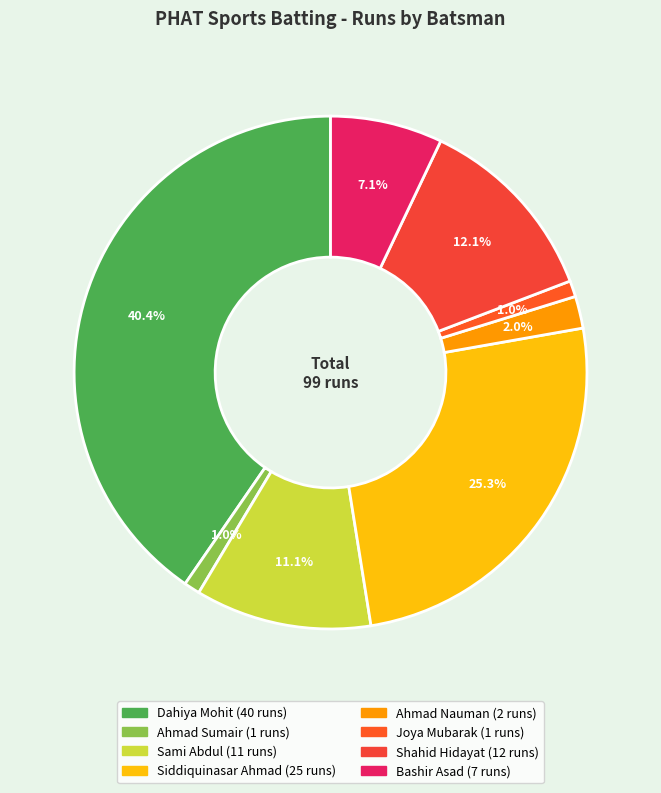

Which slice is the largest?

Dahiya Mohit